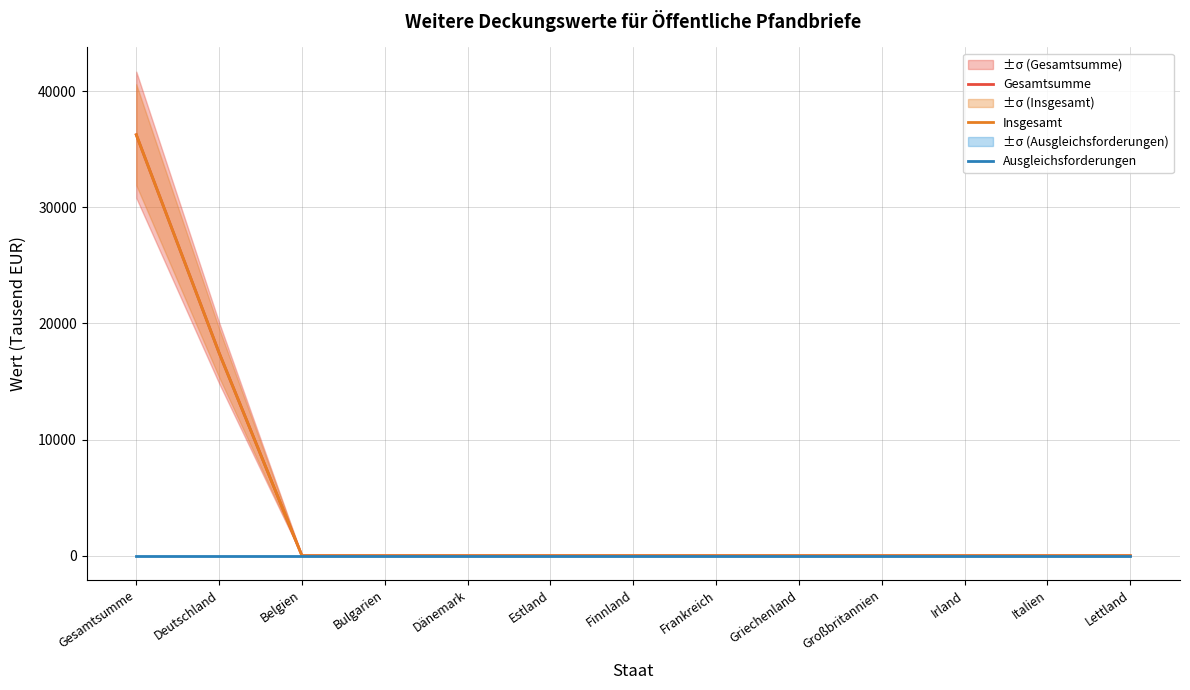

Is it true that Insgesamt equals 0 at Irland?

True